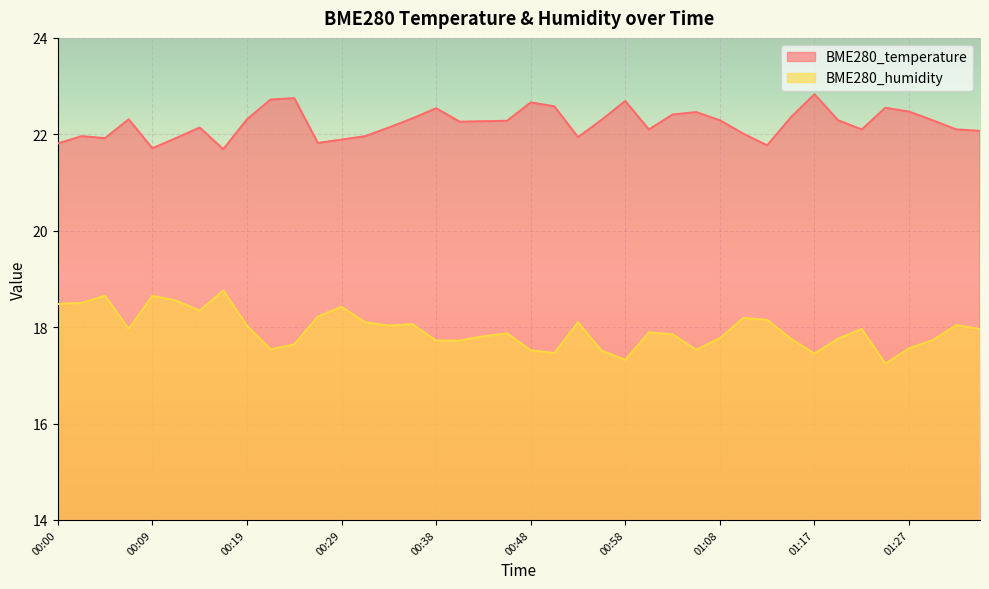

Reading left to right, list all the values displayed in this chart.

BME280_temperature: 21.8	22.0	21.9	22.3	21.7	21.9	22.1	21.7	22.3	22.7	22.8	21.8	21.9	22.0	22.1	22.3	22.5	22.3	22.3	22.3	22.7	22.6	21.9	22.3	22.7	22.1	22.4	22.5	22.3	22.0	21.8	22.4	22.8	22.3	22.1	22.6	22.5	22.3	22.1	22.1
BME280_humidity: 18.5	18.5	18.6	18.0	18.6	18.6	18.3	18.8	18.0	17.5	17.6	18.2	18.4	18.1	18.0	18.1	17.7	17.7	17.8	17.9	17.5	17.5	18.1	17.5	17.3	17.9	17.9	17.5	17.8	18.2	18.1	17.8	17.4	17.8	18.0	17.2	17.6	17.7	18.0	18.0